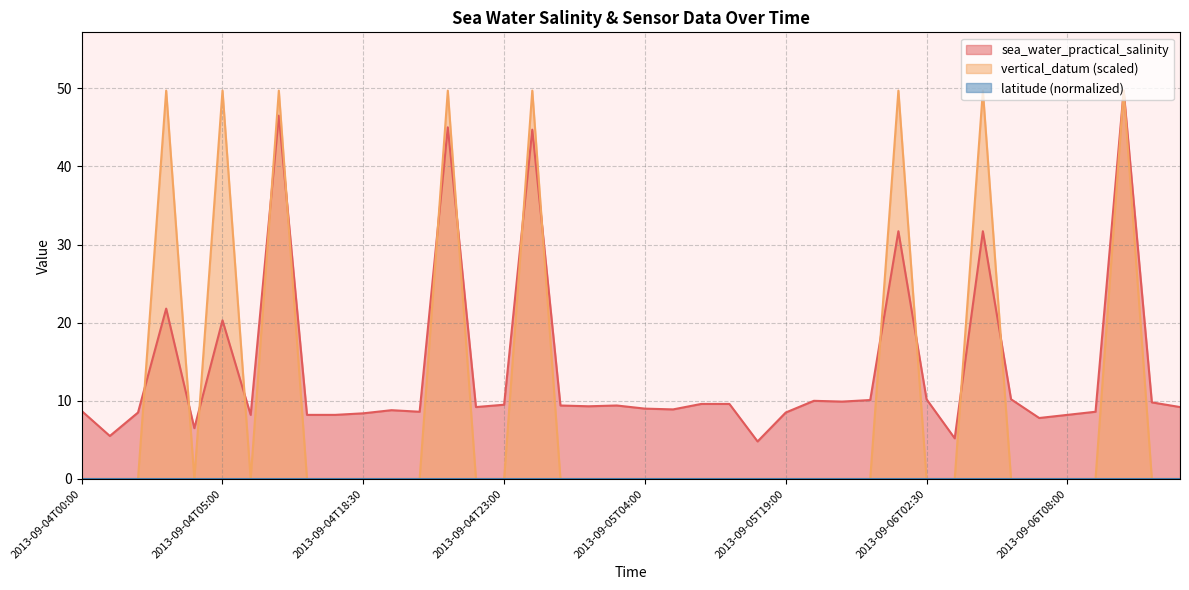

Is it true that sea_water_practical_salinity equals 11.1 at 2013-09-04T04:30?

False